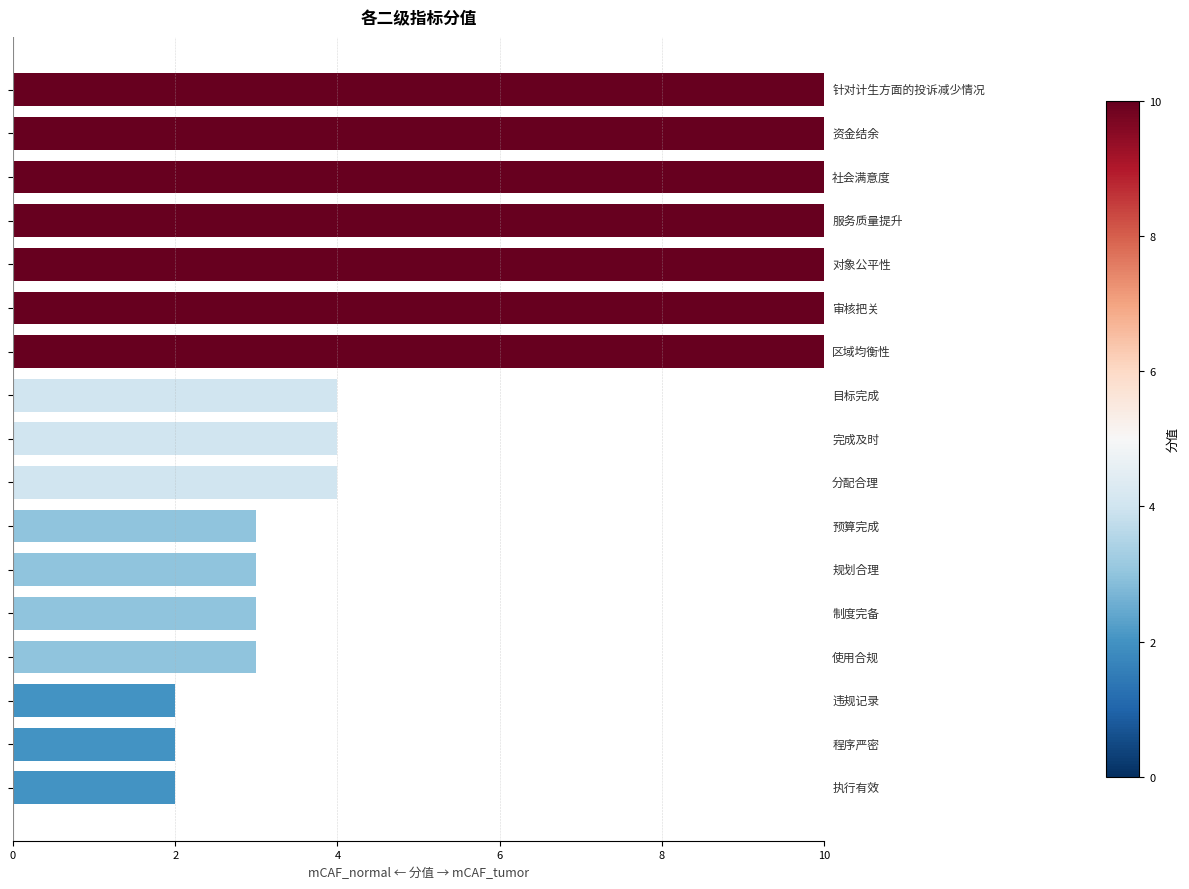

How many series are shown in this chart?

1